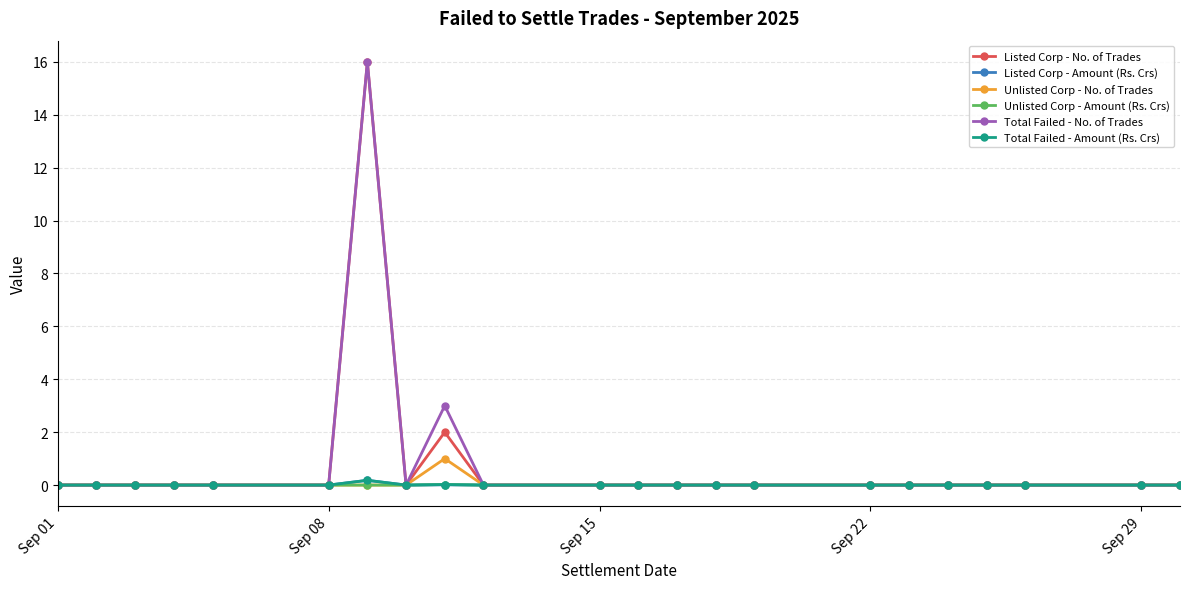

Reading right to left, list all the values displayed in this chart.

Listed Corp - No. of Trades: 0.0	0.0	0.0	0.0	0.0	0.0	0.0	0.0	0.0	0.0	0.0	0.0	0.0	2.0	0.0	16.0	0.0	0.0	0.0	0.0	0.0	0.0
Listed Corp - Amount (Rs. Crs): 0.0	0.0	0.0	0.0	0.0	0.0	0.0	0.0	0.0	0.0	0.0	0.0	0.0	0.0	0.0	0.2	0.0	0.0	0.0	0.0	0.0	0.0
Unlisted Corp - No. of Trades: 0.0	0.0	0.0	0.0	0.0	0.0	0.0	0.0	0.0	0.0	0.0	0.0	0.0	1.0	0.0	0.0	0.0	0.0	0.0	0.0	0.0	0.0
Unlisted Corp - Amount (Rs. Crs): 0.0	0.0	0.0	0.0	0.0	0.0	0.0	0.0	0.0	0.0	0.0	0.0	0.0	0.0	0.0	0.0	0.0	0.0	0.0	0.0	0.0	0.0
Total Failed - No. of Trades: 0.0	0.0	0.0	0.0	0.0	0.0	0.0	0.0	0.0	0.0	0.0	0.0	0.0	3.0	0.0	16.0	0.0	0.0	0.0	0.0	0.0	0.0
Total Failed - Amount (Rs. Crs): 0.0	0.0	0.0	0.0	0.0	0.0	0.0	0.0	0.0	0.0	0.0	0.0	0.0	0.0	0.0	0.2	0.0	0.0	0.0	0.0	0.0	0.0